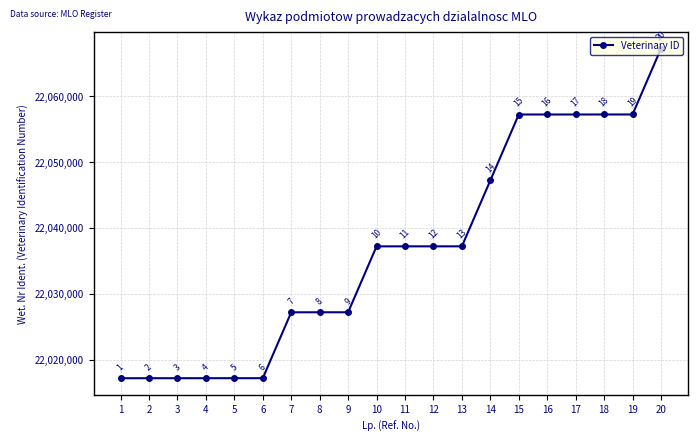

What is the average value?

22036704